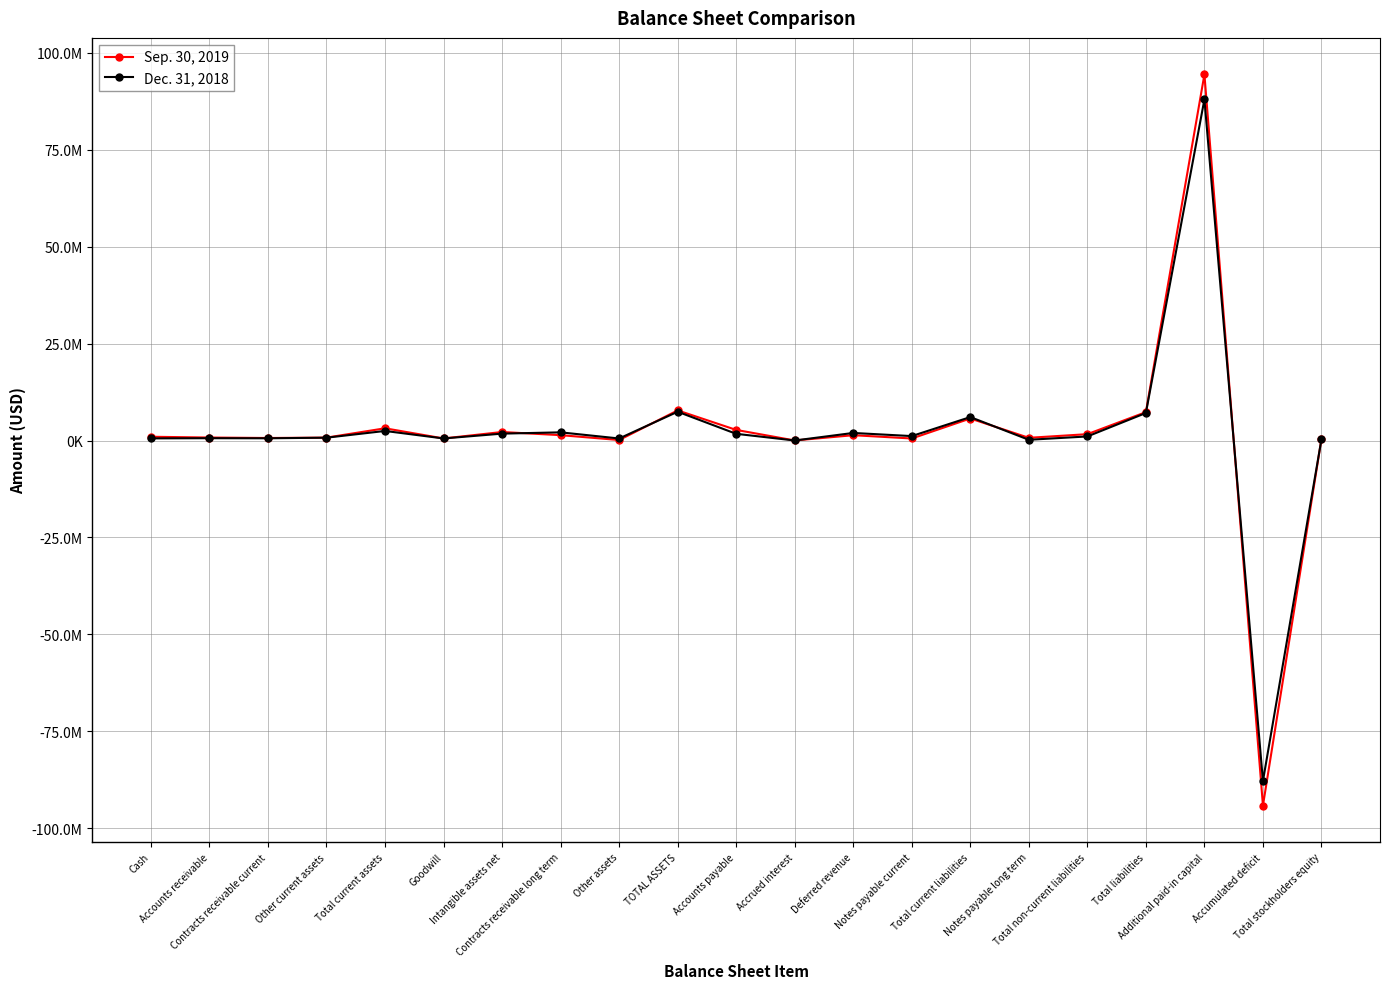

What is the difference between the Sep. 30, 2019 values at Goodwill and Deferred revenue?

837858